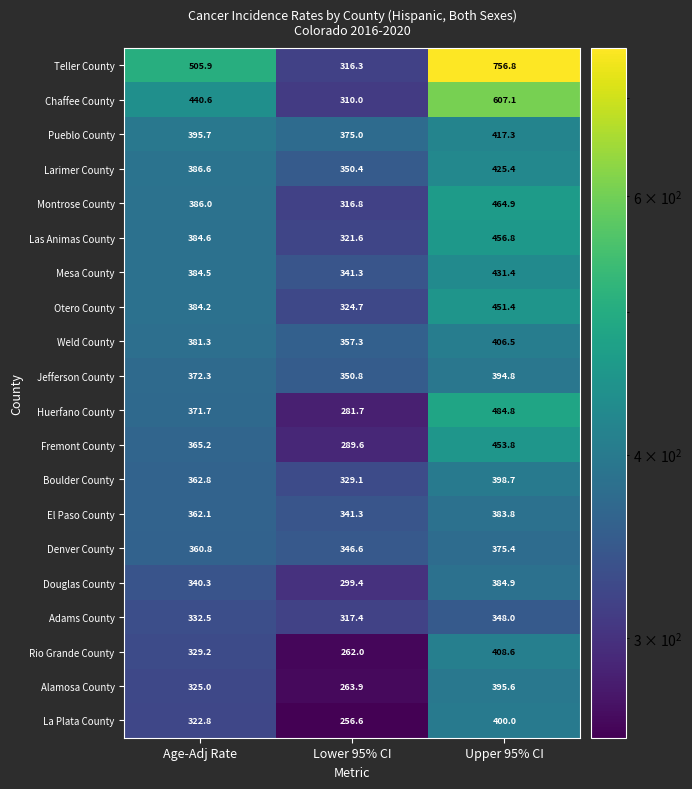

Read the Jefferson County value at Upper 95% CI.

394.8